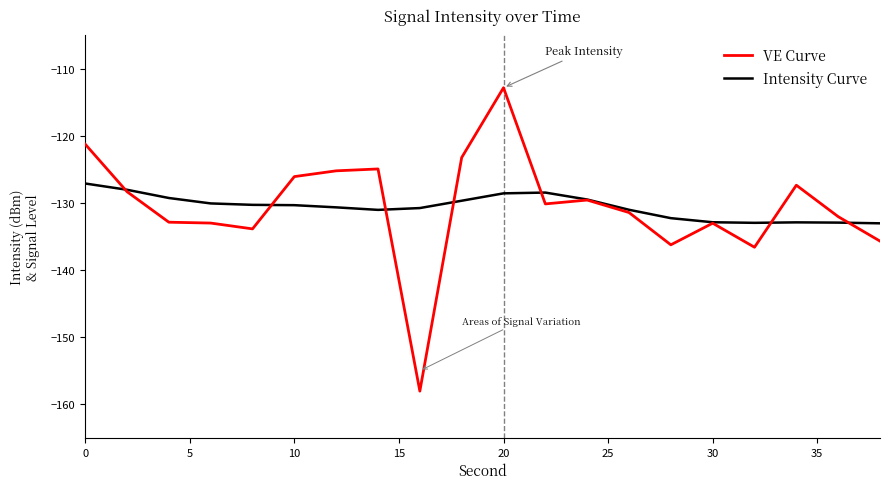

What is the smallest value displayed?

-158.0